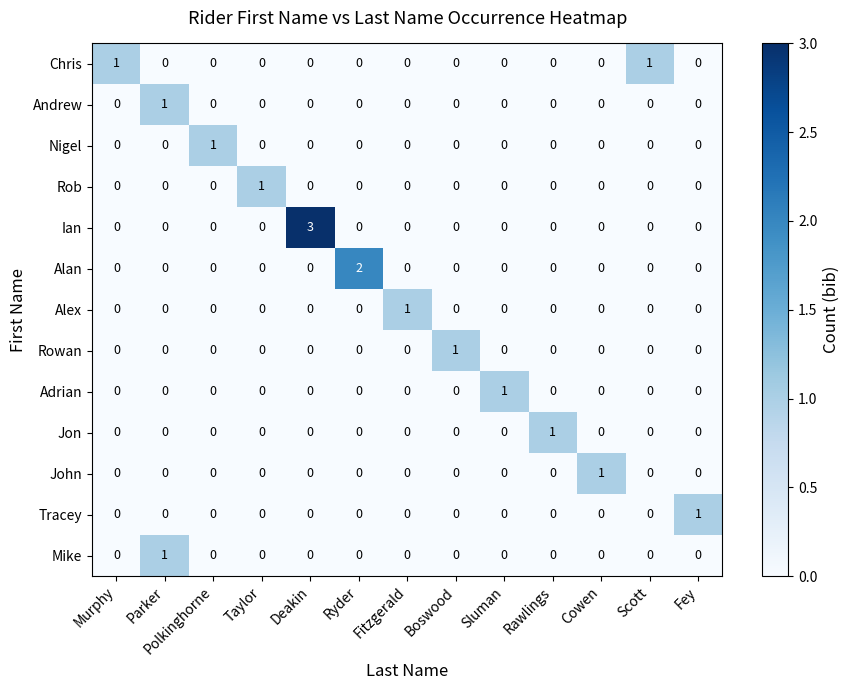

Count the Rob values in the range 0 to 1.

13